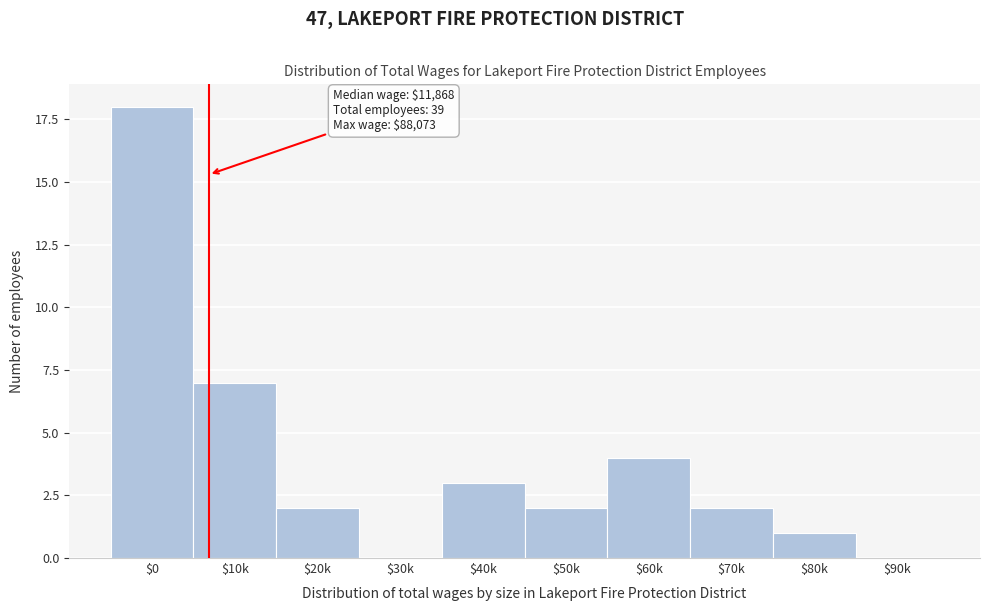

Where is the data nearest to the value 9?

$10k